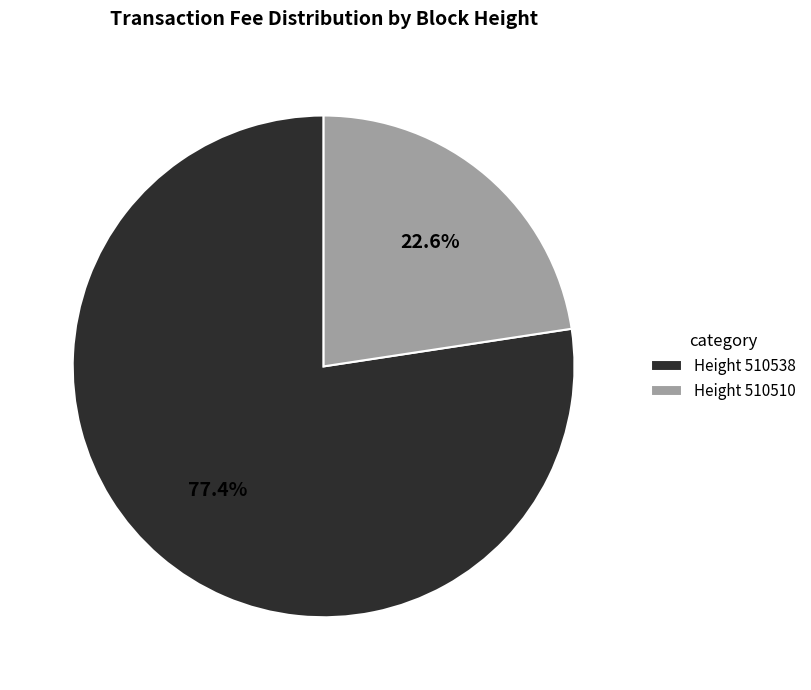

How many segments does this pie chart have?

2